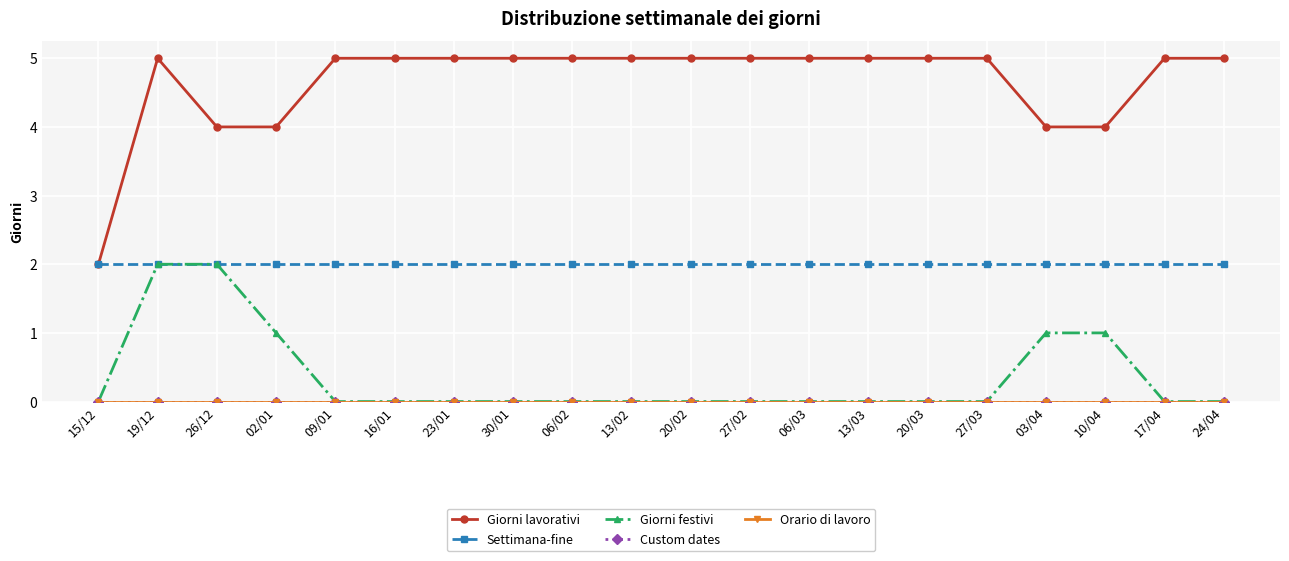

True or false: Giorni lavorativi and Giorni festivi intersect in this chart.

False